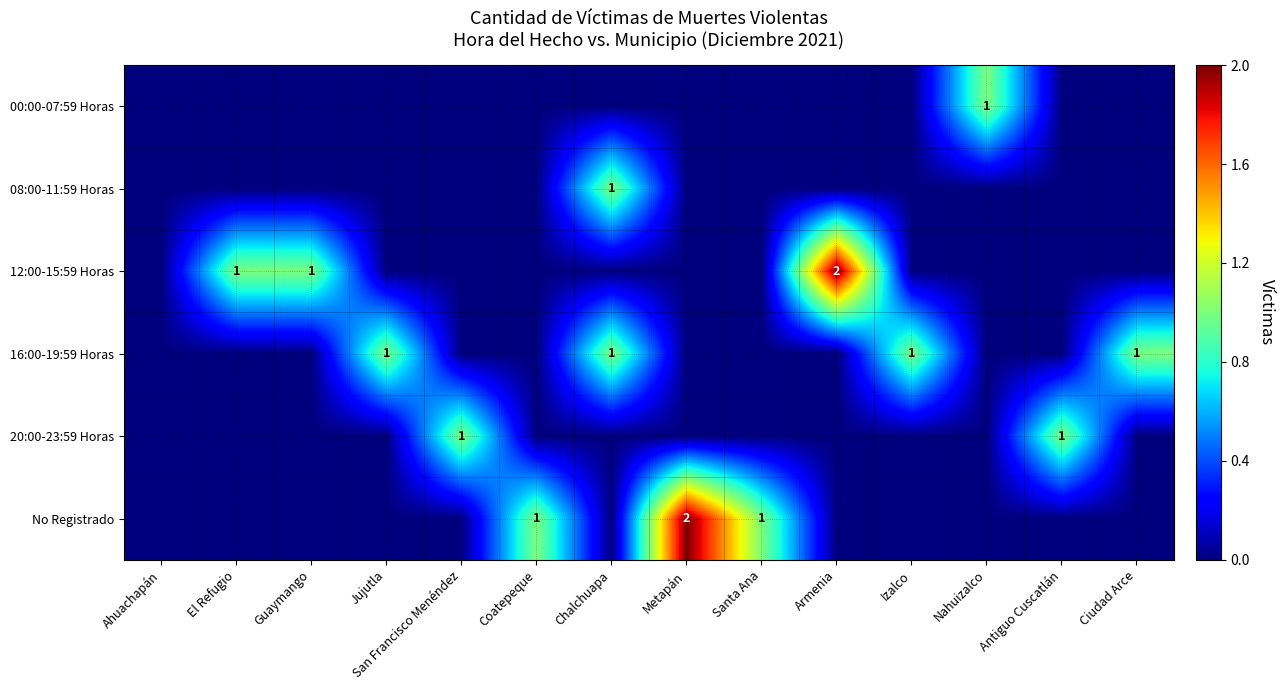

The No Registrado series shows 1 at Coatepeque. True or false?

True